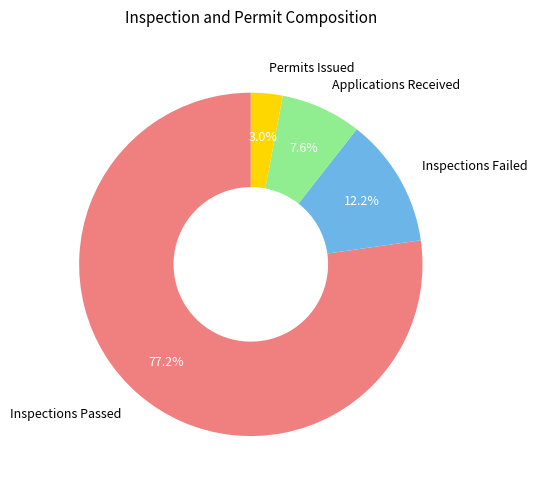

Count the number of slices in the pie.

4